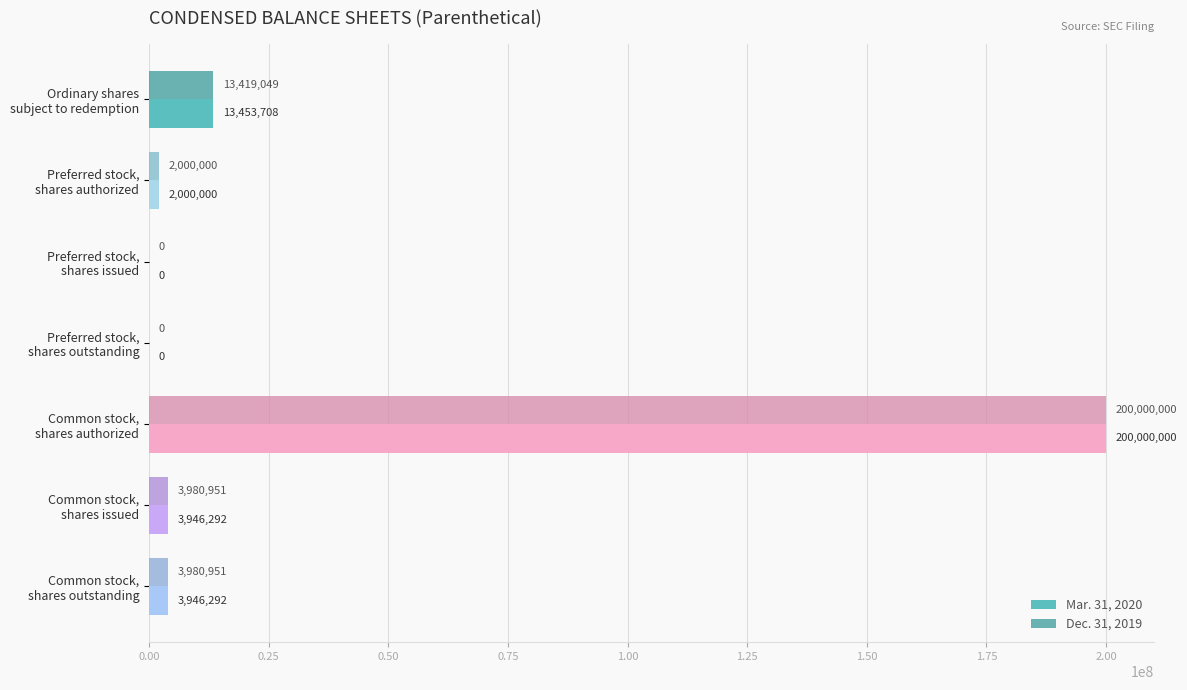

What is the sum of all Mar. 31, 2020 values?

223346292